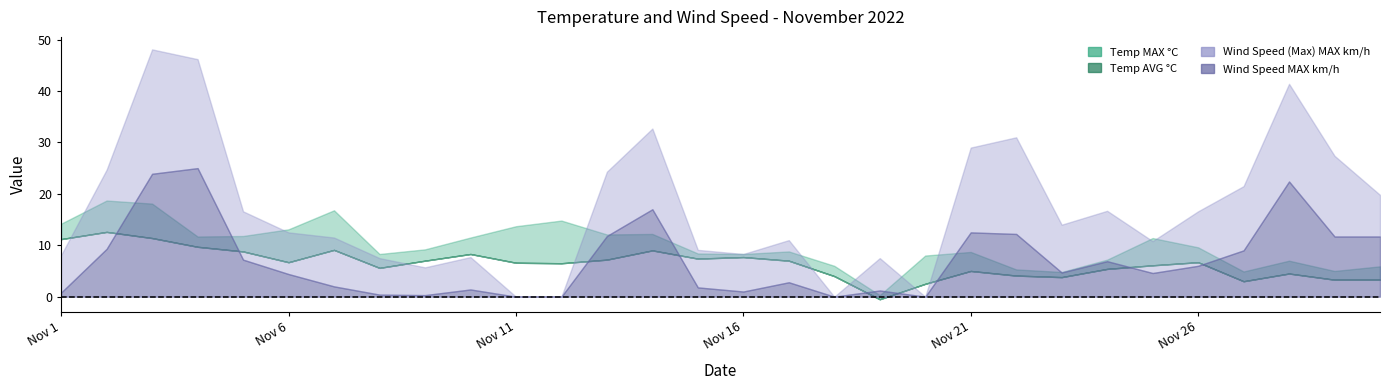

In Temp_zeiselmauer (MAX C), how many points are higher than both neighbors (excluding endpoints)?

8